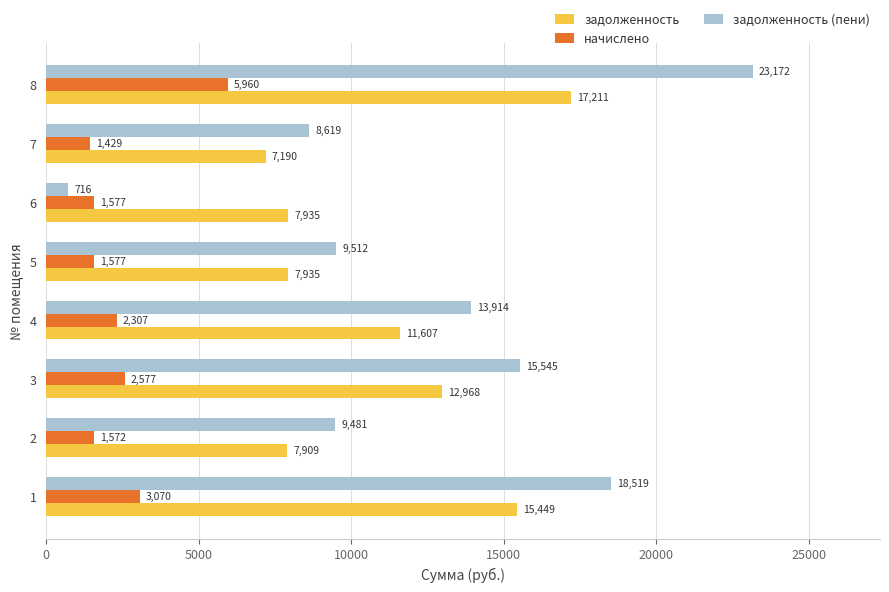

Rank the series at 2 from lowest to highest value.

начислено, задолженность, задолженность (пени)